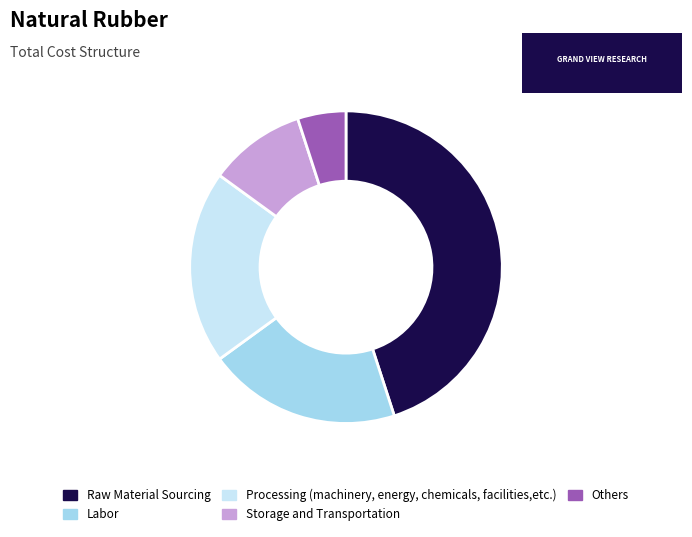

Is there a majority slice in this chart?

No